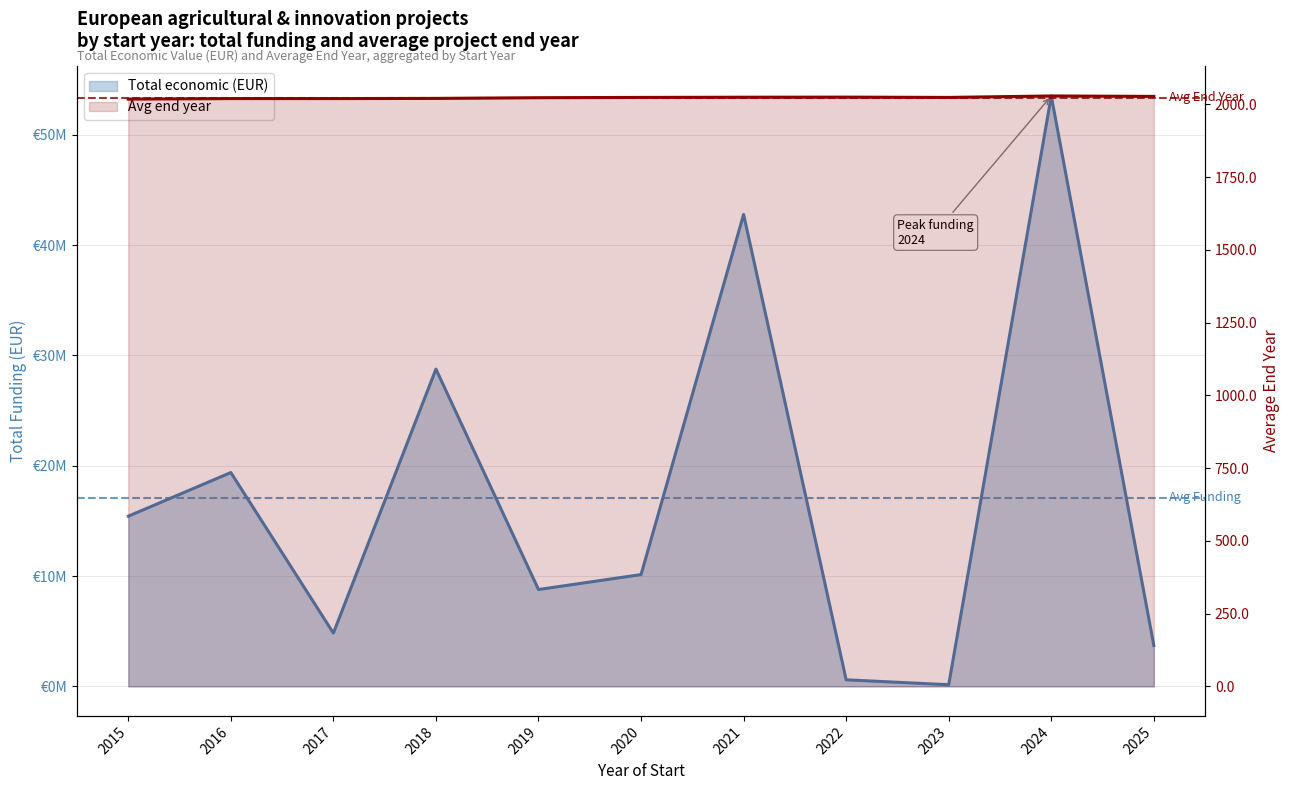

What is the difference between the Avg end year values at 2017 and 2020?

4.0